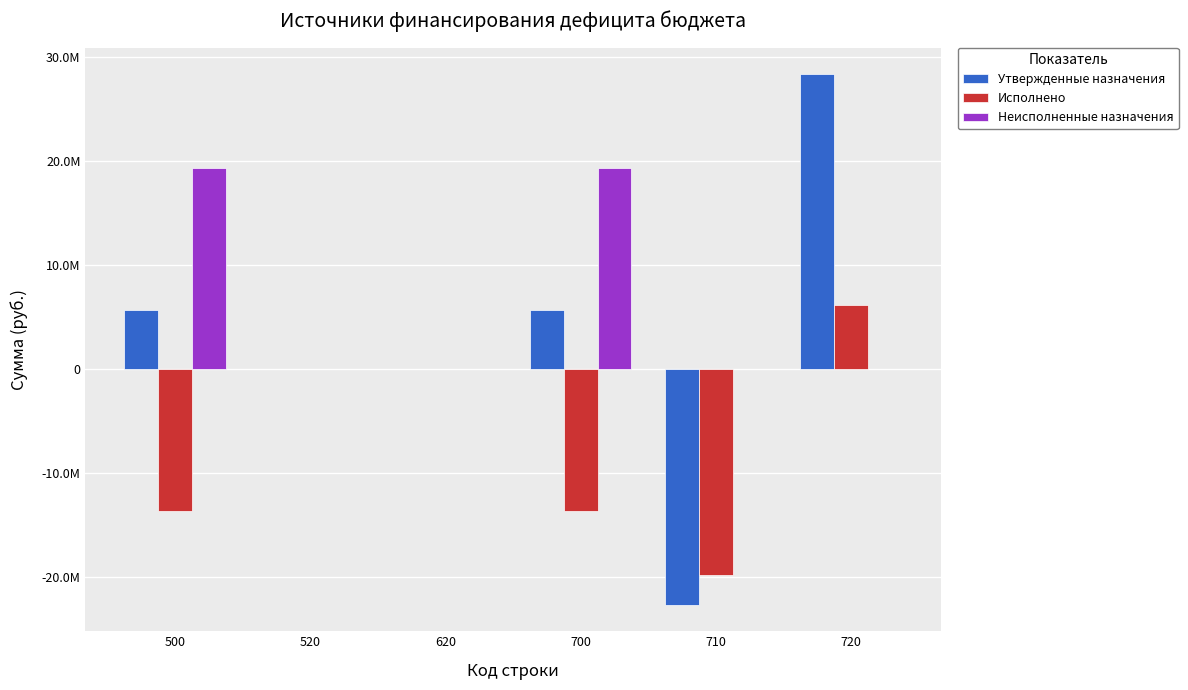

Reading left to right, extract all data points from this chart.

Утвержденные назначения: 5677810.1	0.0	0.0	5677810.1	-22713106.0	28390916.1
Исполнено: -13649754.2	0.0	0.0	-13649754.2	-19844048.8	6194294.6
Неисполненные назначения: 19327564.3	0.0	0.0	19327564.3	0.0	0.0